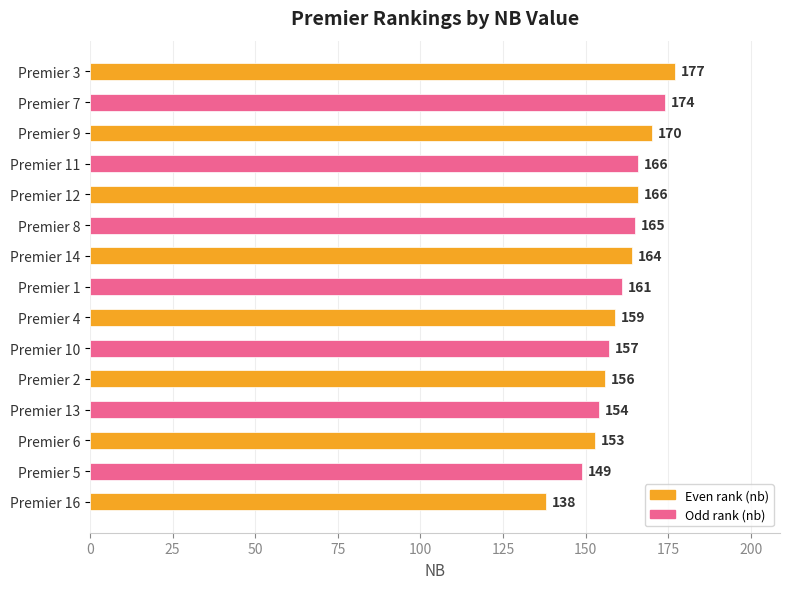

What is the average value?

161